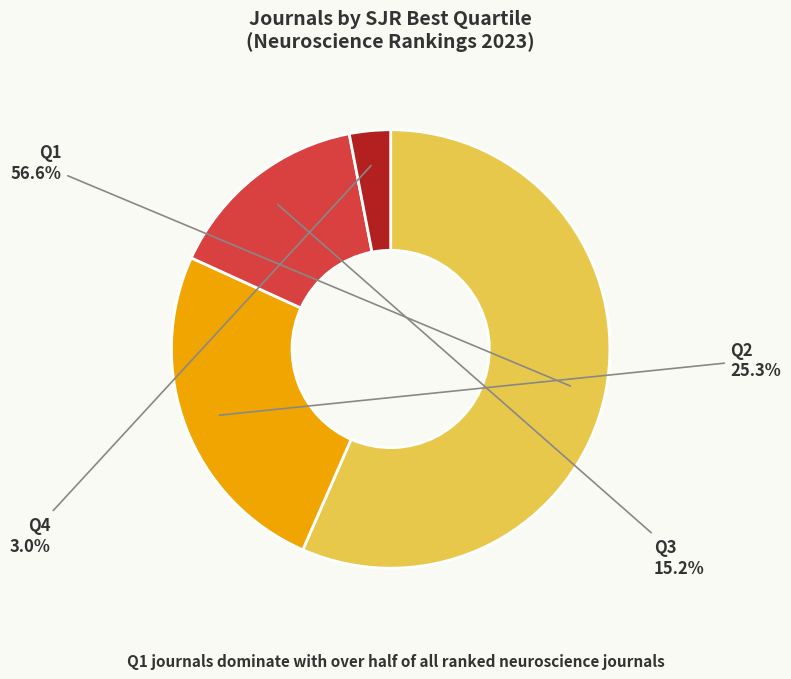

Which has a higher value, Q3 or Q4?

Q3